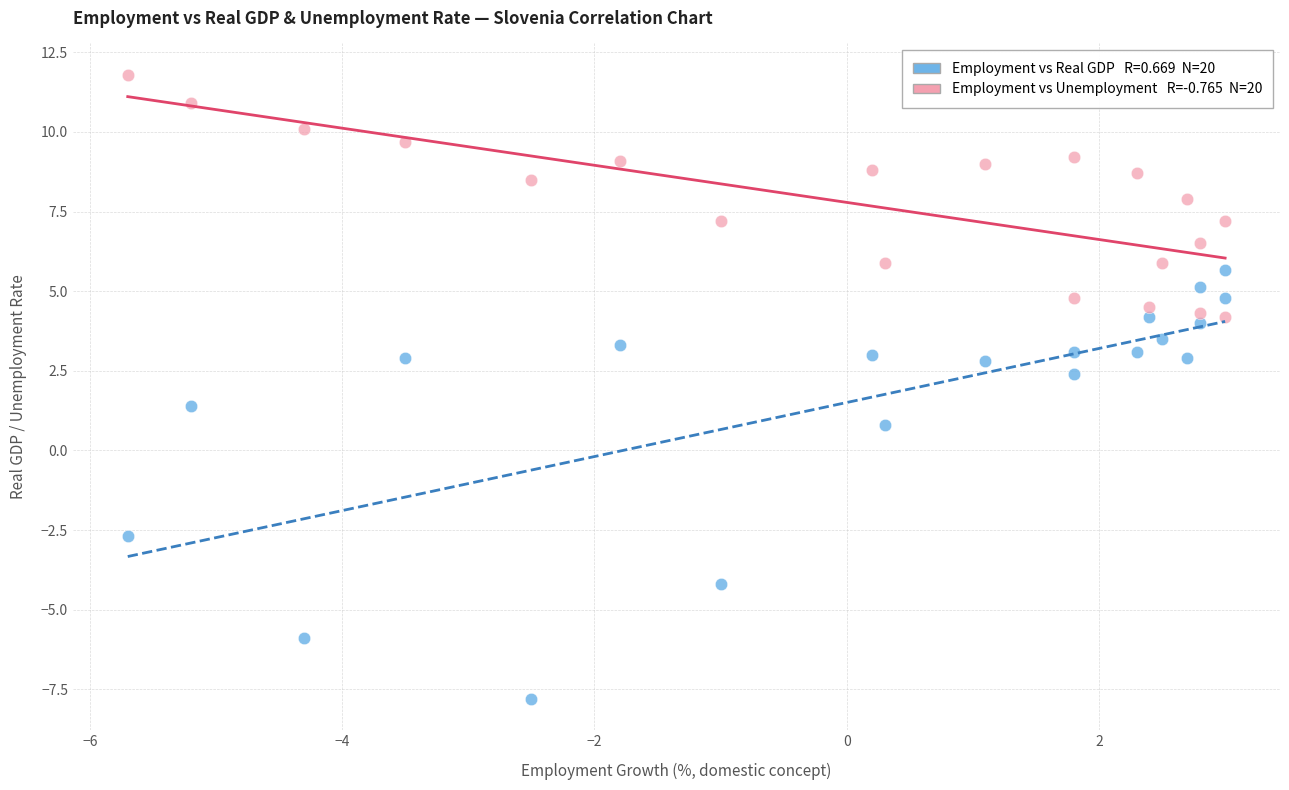

Across all data points, what is the range of X values (max minus min)?

8.7